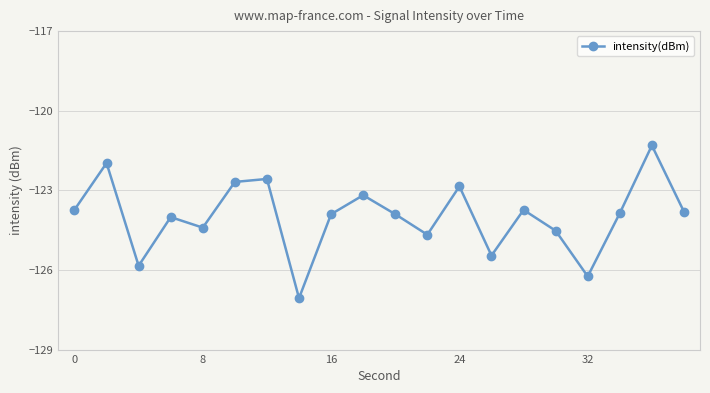

What is the value of the 5th point from the left?

-124.4